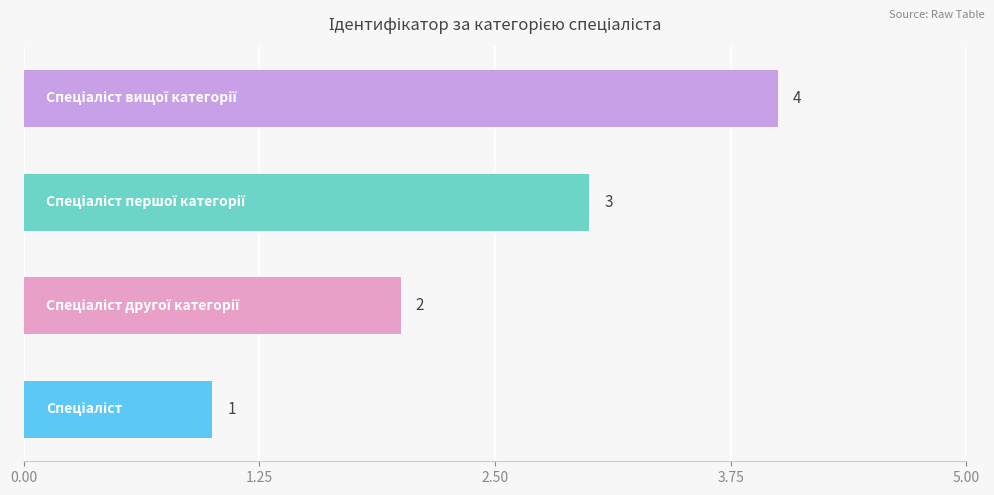

Count the values in the range 2 to 4.

3